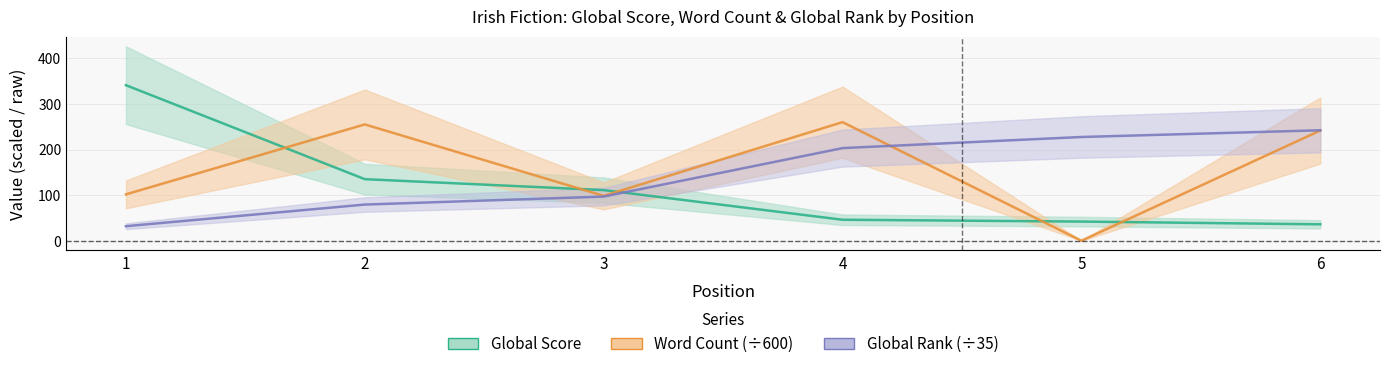

Is the value of Word Count at 6 greater than the value of Global Rank at 3?

Yes